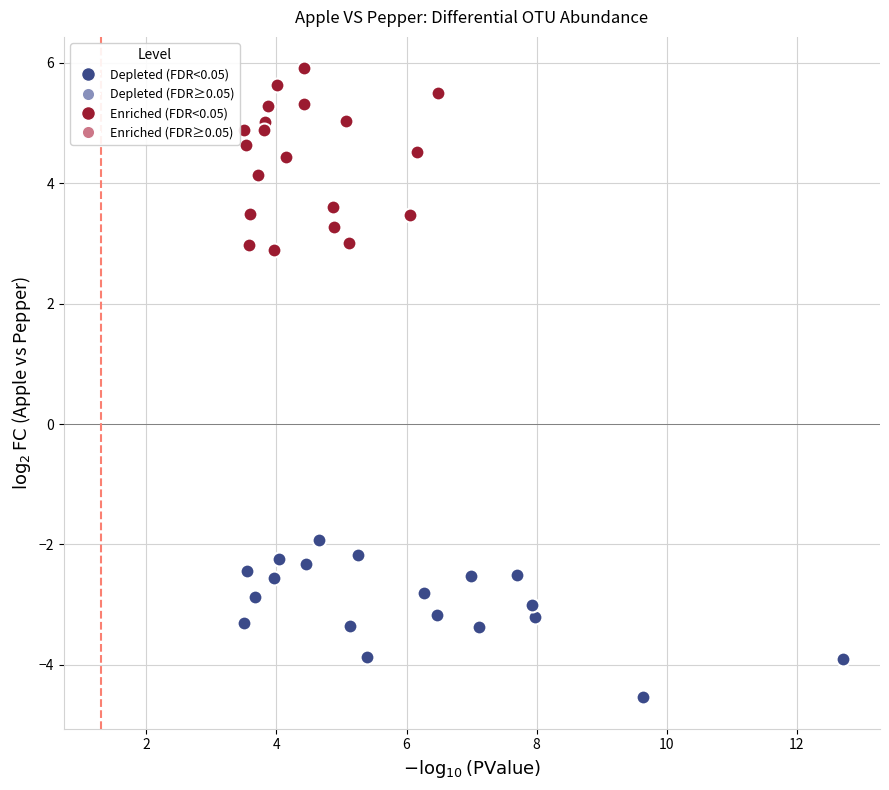

Which series contains the lowest Y value?

Depleted (FDR<0.05)